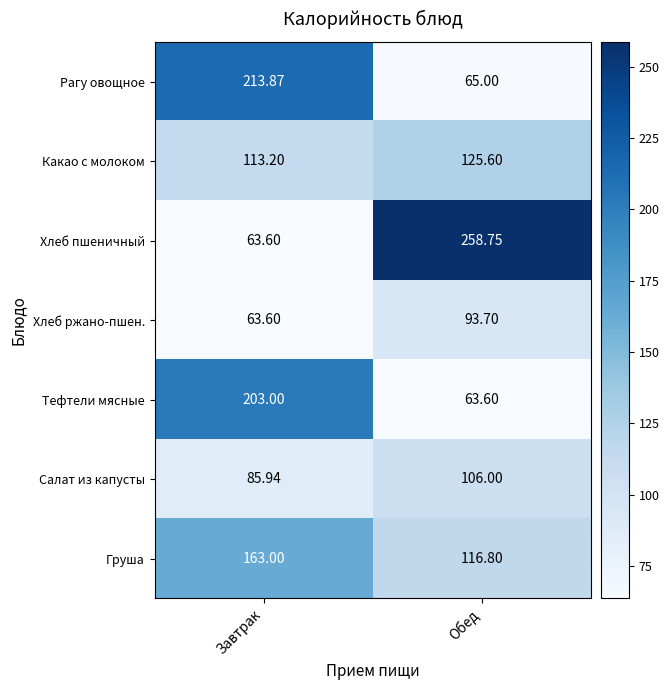

List the labels in order of Груша value, smallest first.

Обед, Завтрак